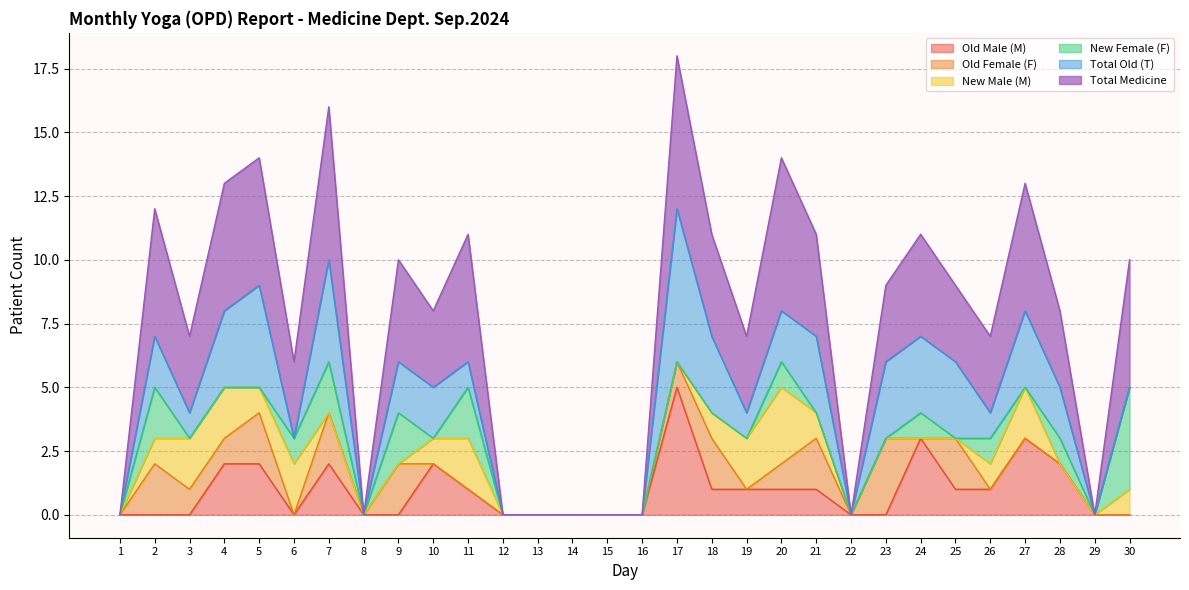

What are all the series names shown in the legend?

Old Male (M), Old Female (F), New Male (M), New Female (F), Total Old (T), Total Medicine